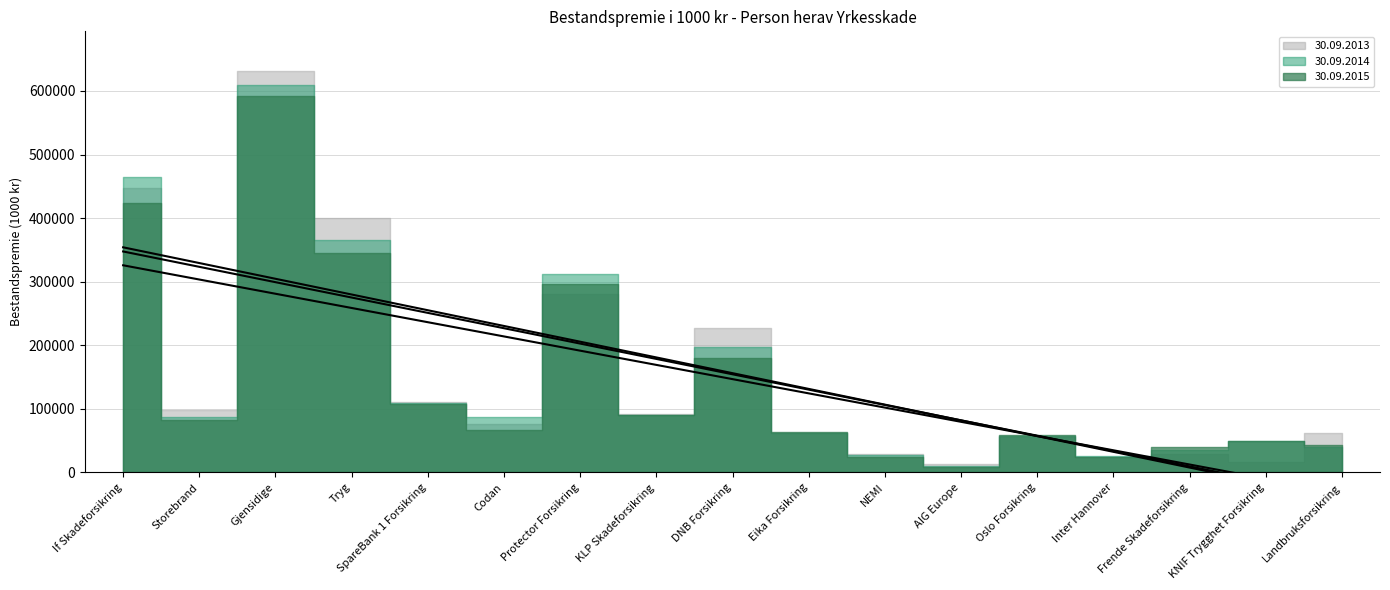

How many interior local valleys does the 30.09.2015 series have?

5